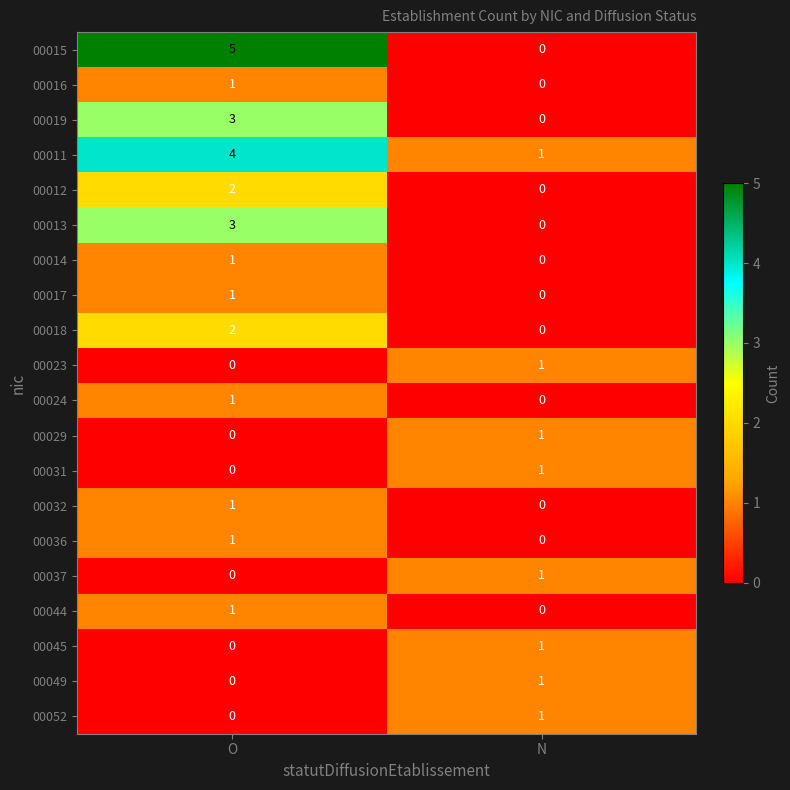

The value of 00014 at N is -1. True or false?

False